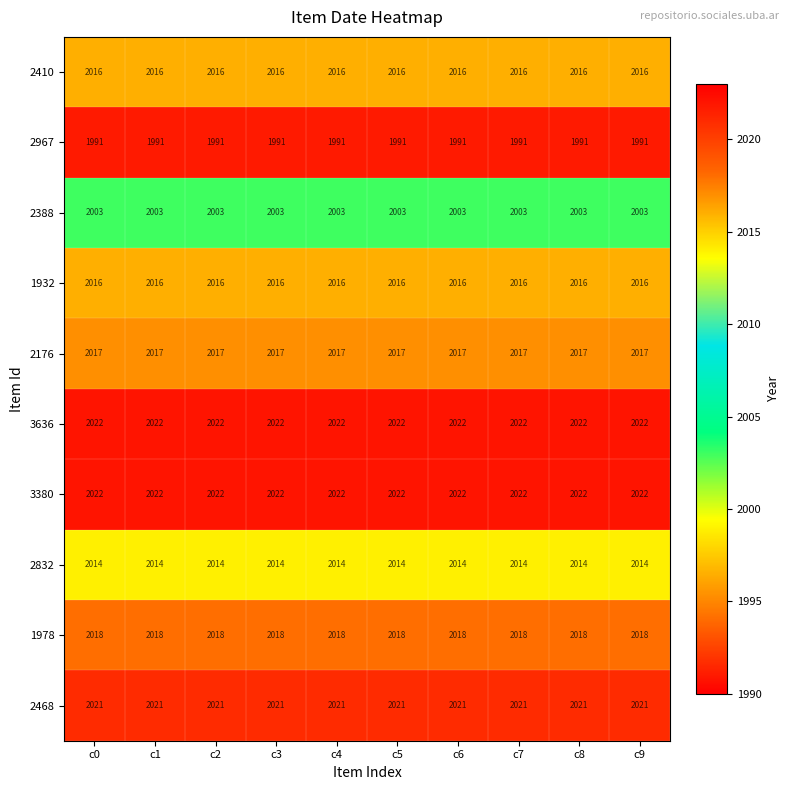

At how many categories does at least one series exceed 1998?

10